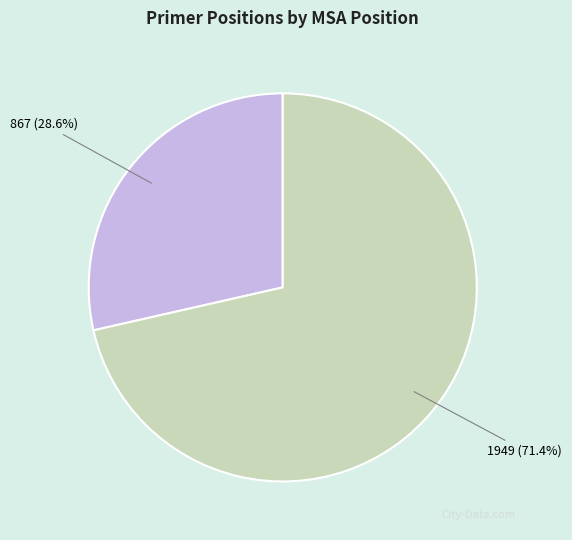

How many slices are in this pie chart?

2